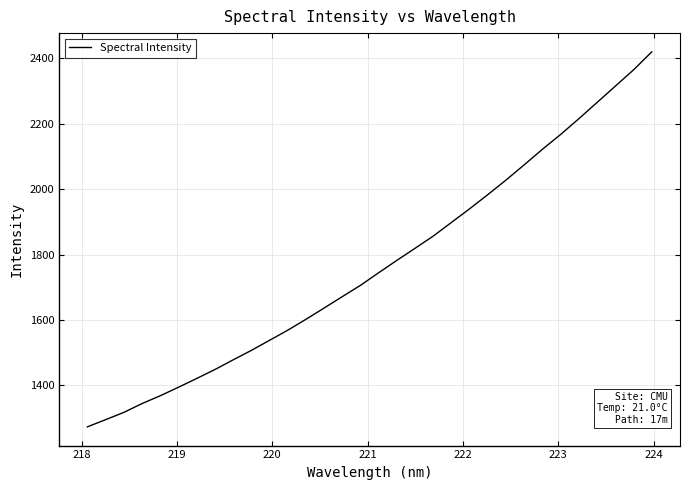

What is the difference between the maximum and minimum values?

1145.7